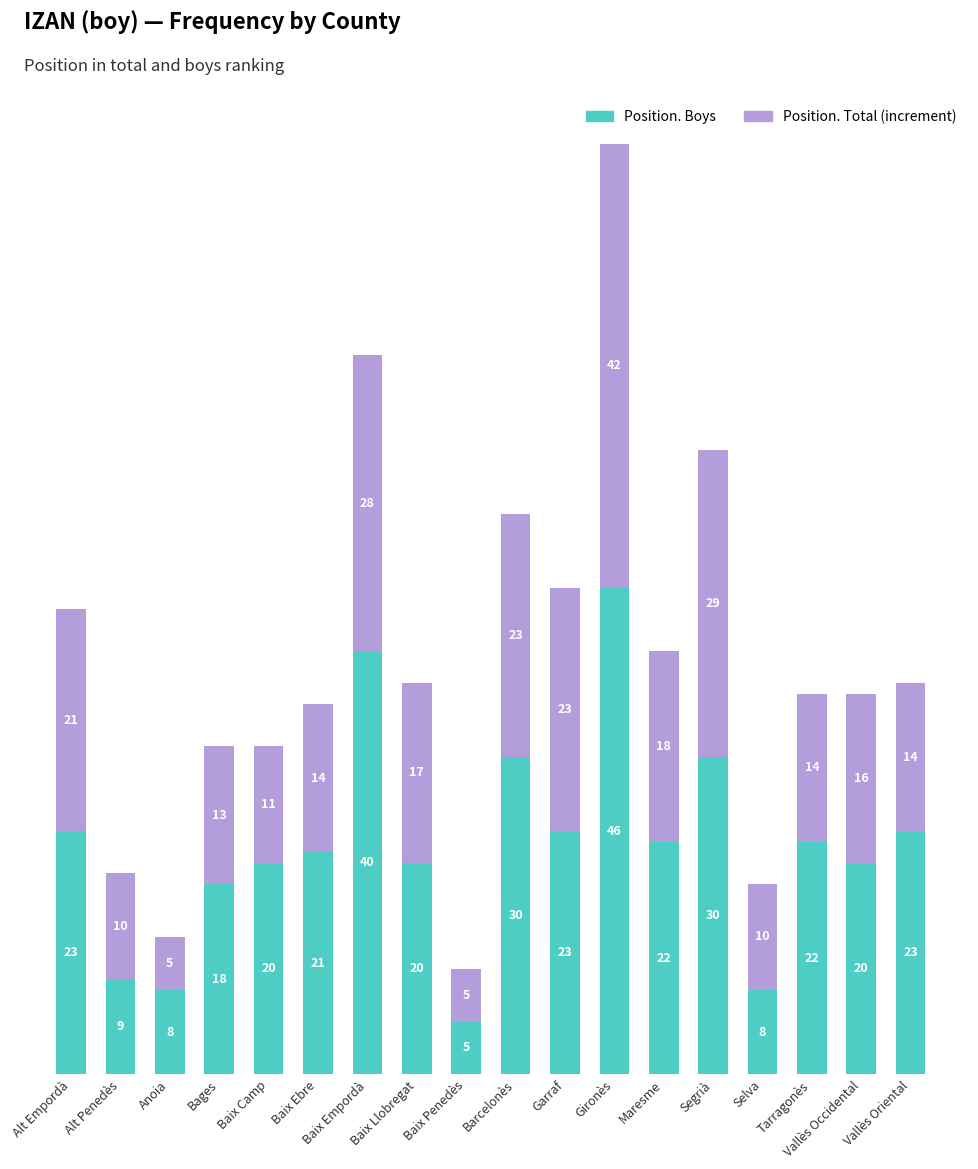

What value does the Position. Boys series have at Anoia, to the nearest 10?

10